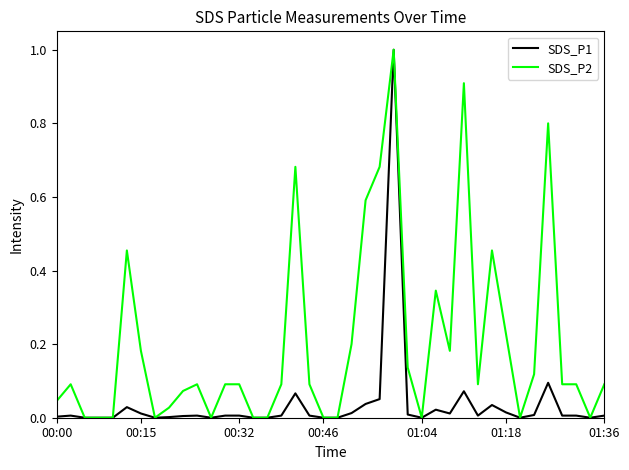

Which series has the largest total across all categories?

SDS_P2